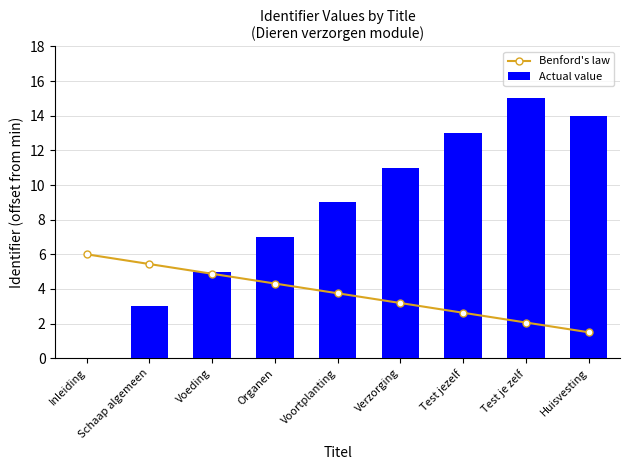

Which has a higher value, Huisvesting or Schaap algemeen?

Schaap algemeen